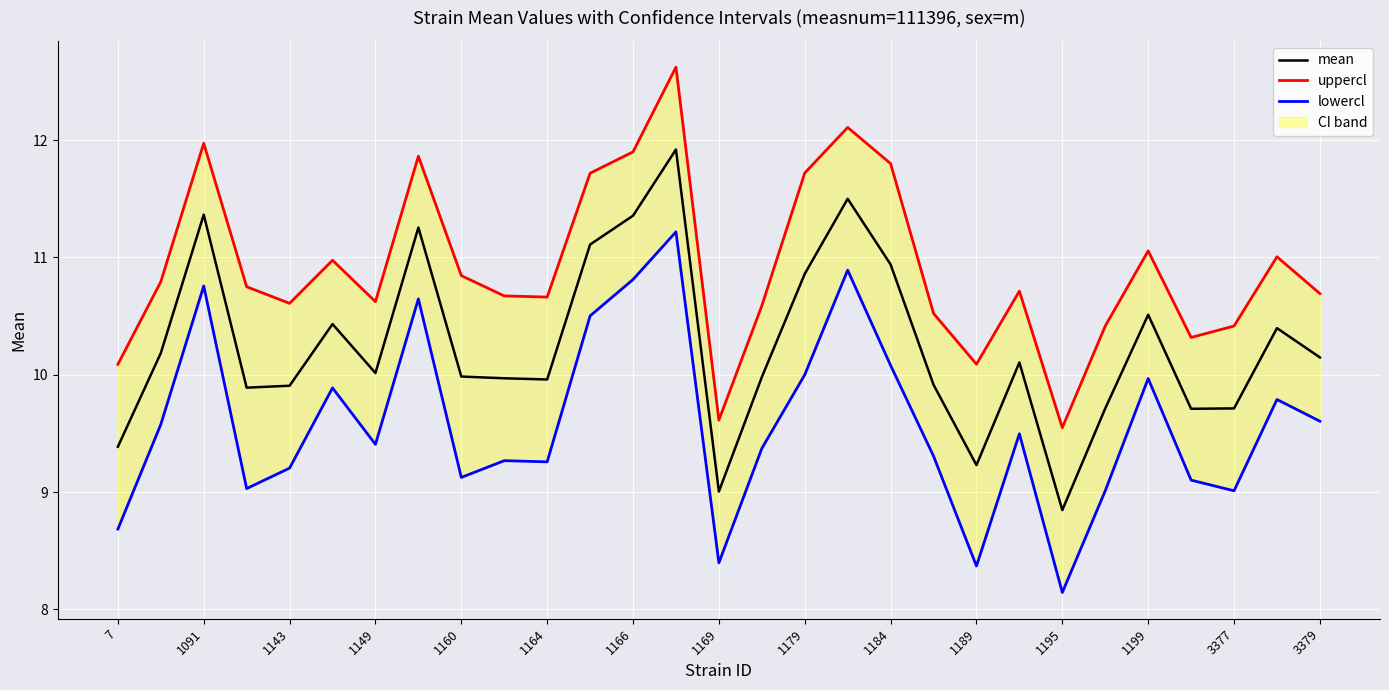

What is the maximum value shown in the chart?

12.6